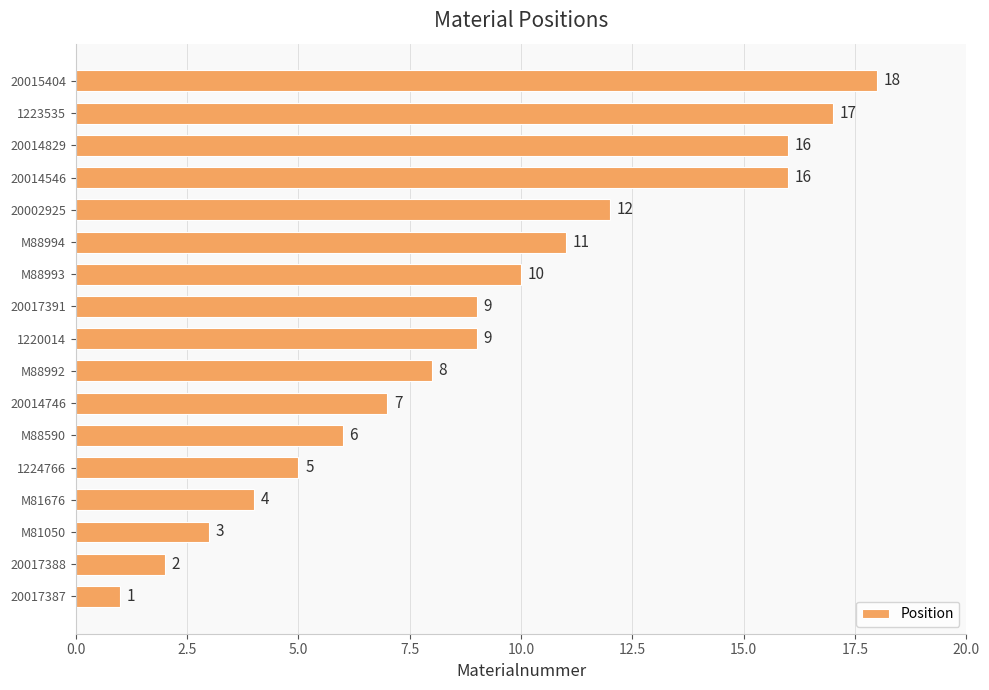

What is the approximate value at 20014746, to the nearest 5?

5